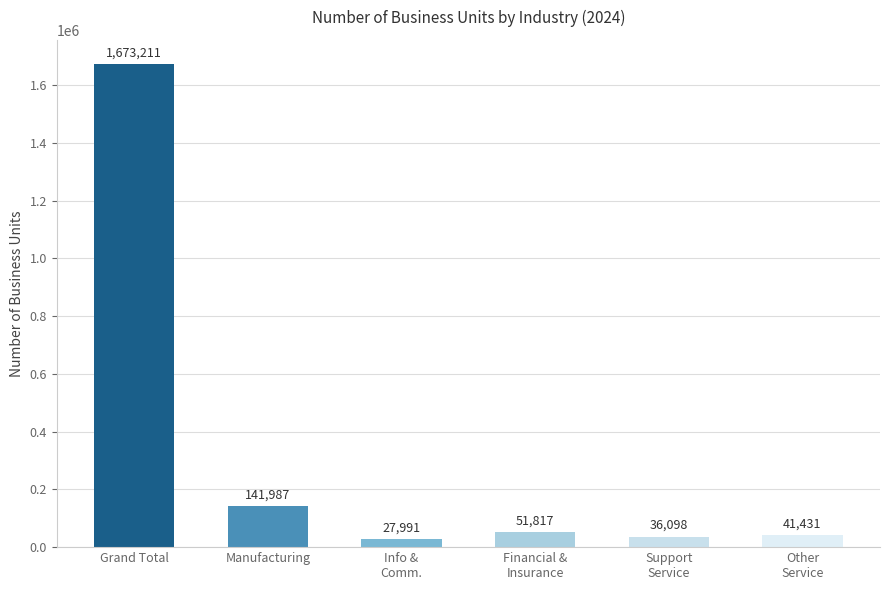

Reading right to left, list all the values displayed in this chart.

Other
Service=41431	Support
Service=36098	Financial &
Insurance=51817	Info &
Comm.=27991	Manufacturing=141987	Grand Total=1673211